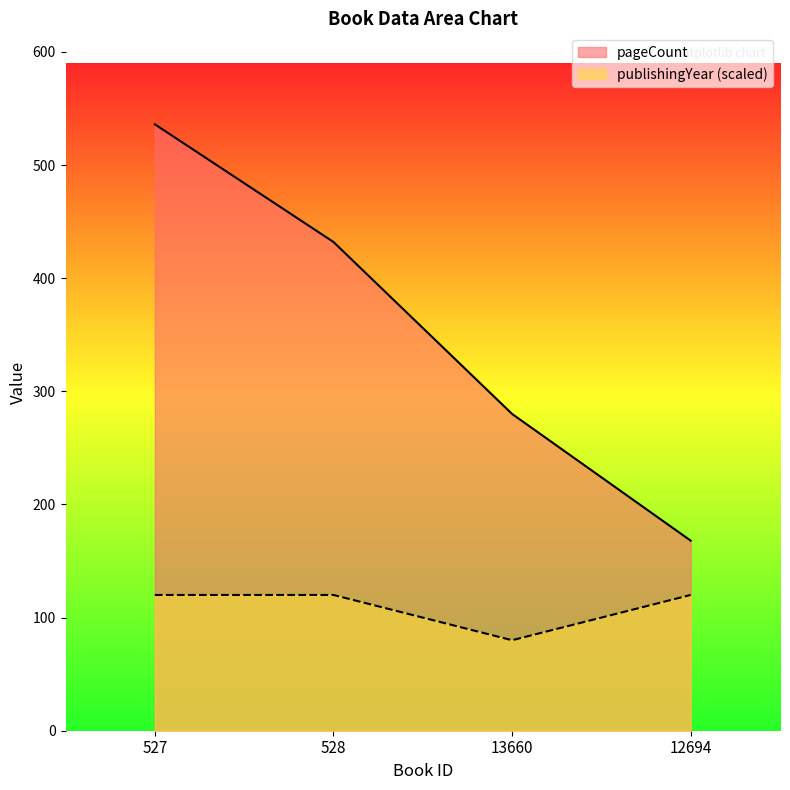

How many values in the publishingYear series are below 120?

1